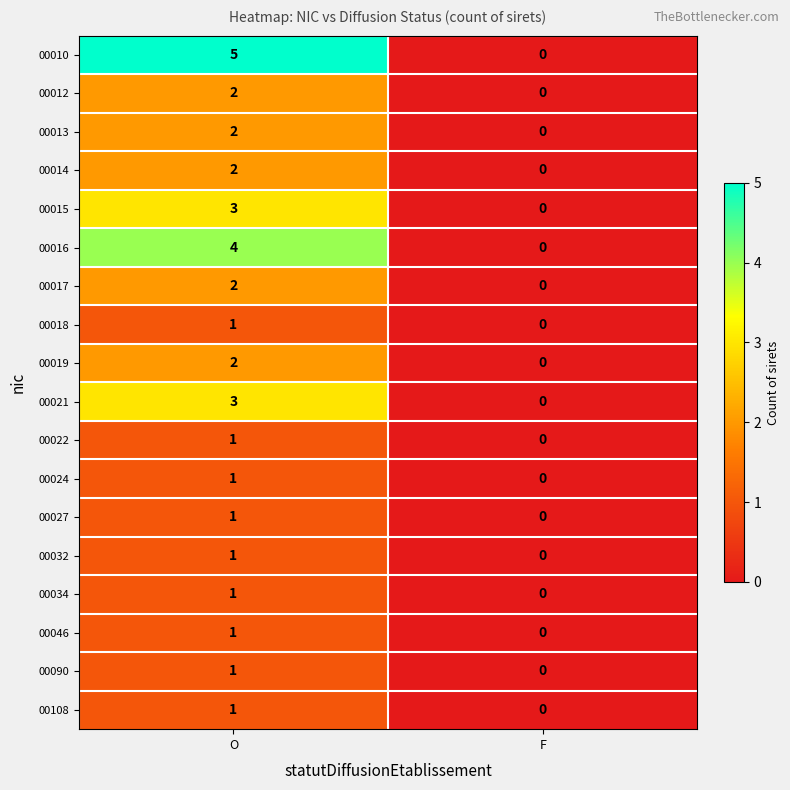

True or false: 00046 has a value of 1 at O.

True